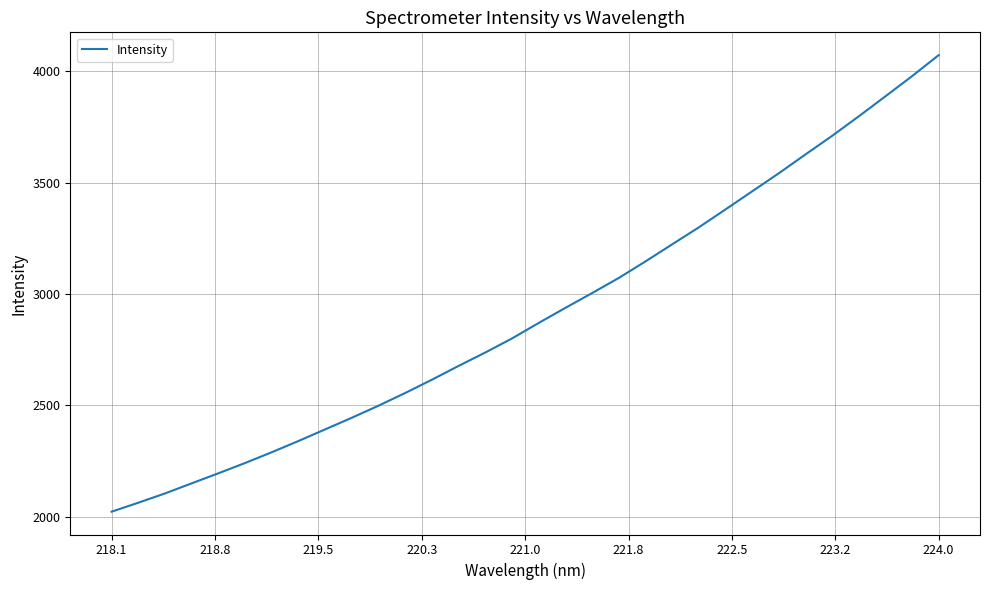

Count the number of values greater than 2869.

16